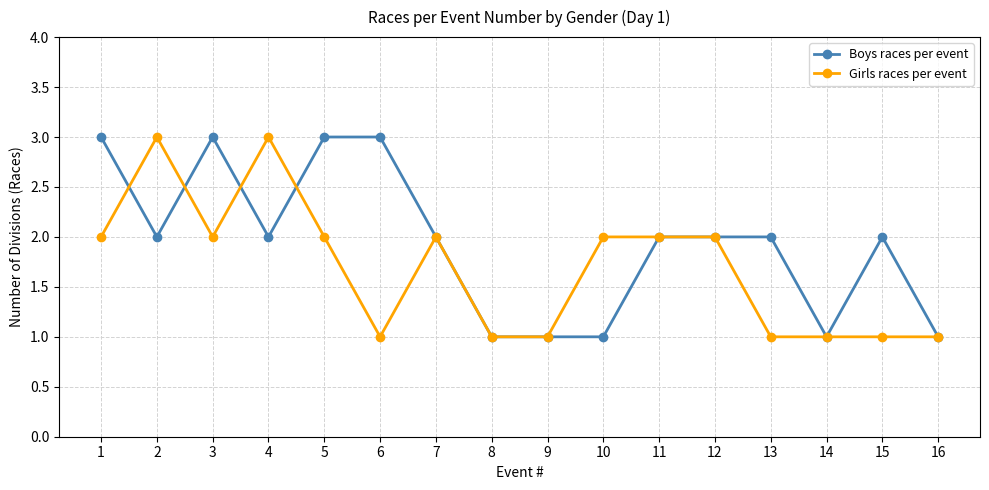

What is the highest value of the Boys races per event series?

3